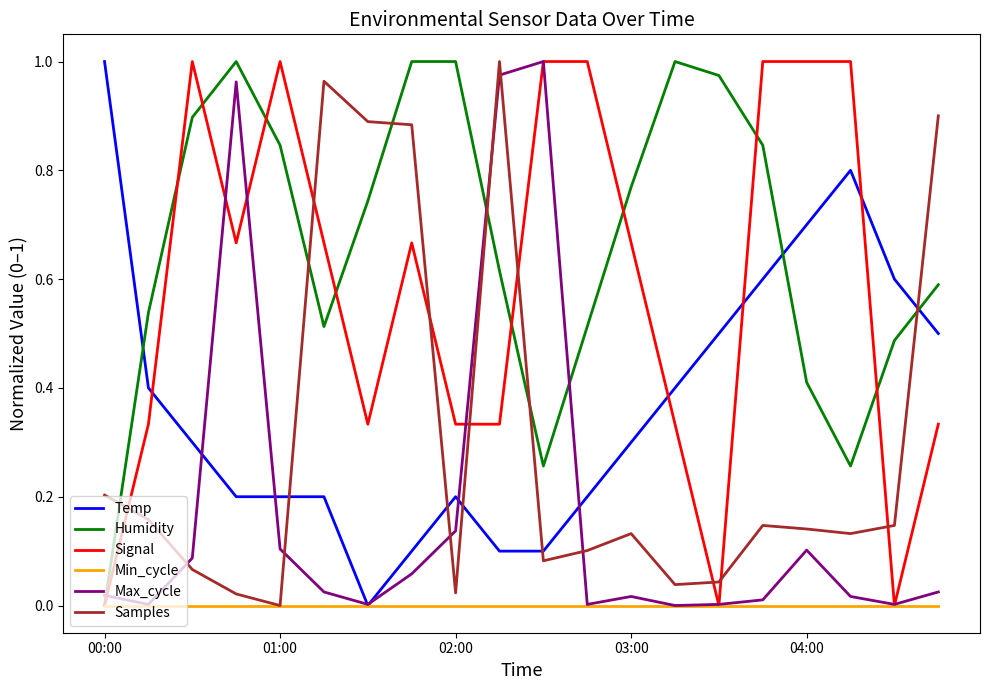

True or false: Samples and Max_cycle intersect in this chart.

True